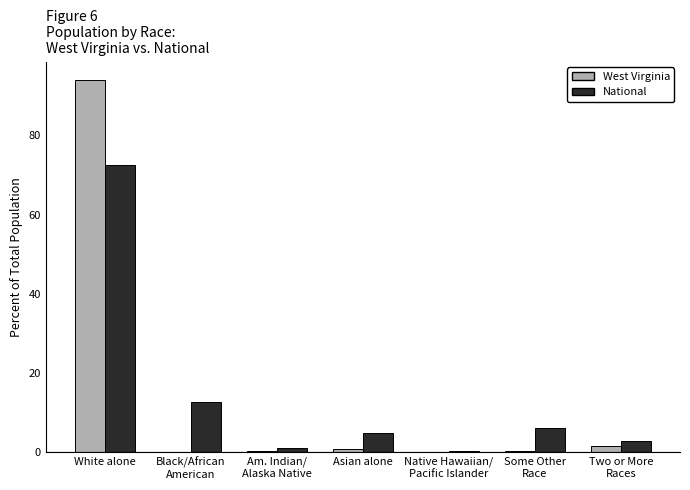

What is the approximate value of National at Two or More
Races?

2.9